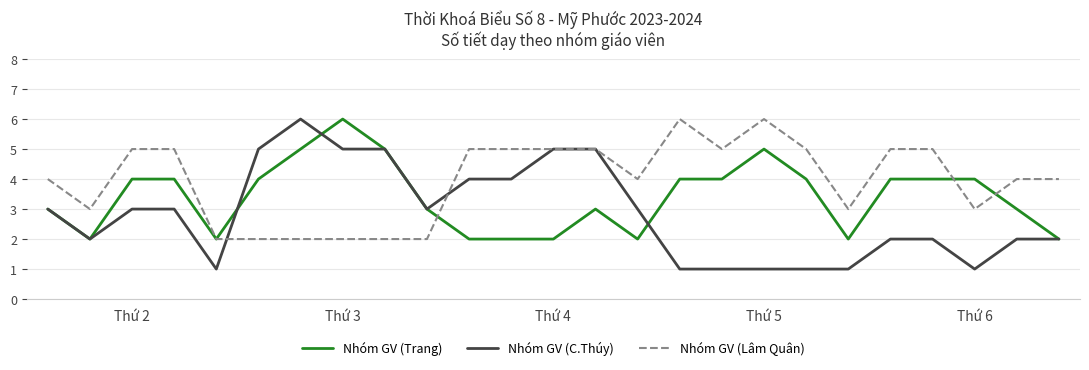

Which series has the widest spread of values?

Nhóm GV (C.Thúy)